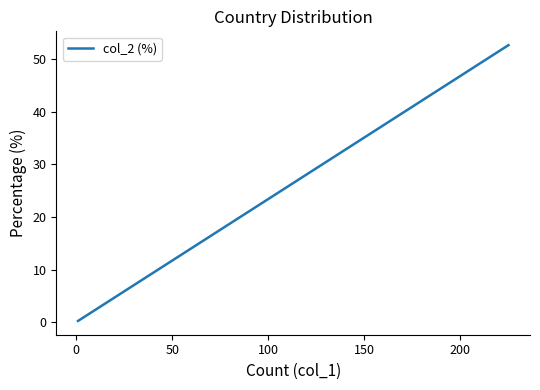

What is the label of the 10th point from the right?

150